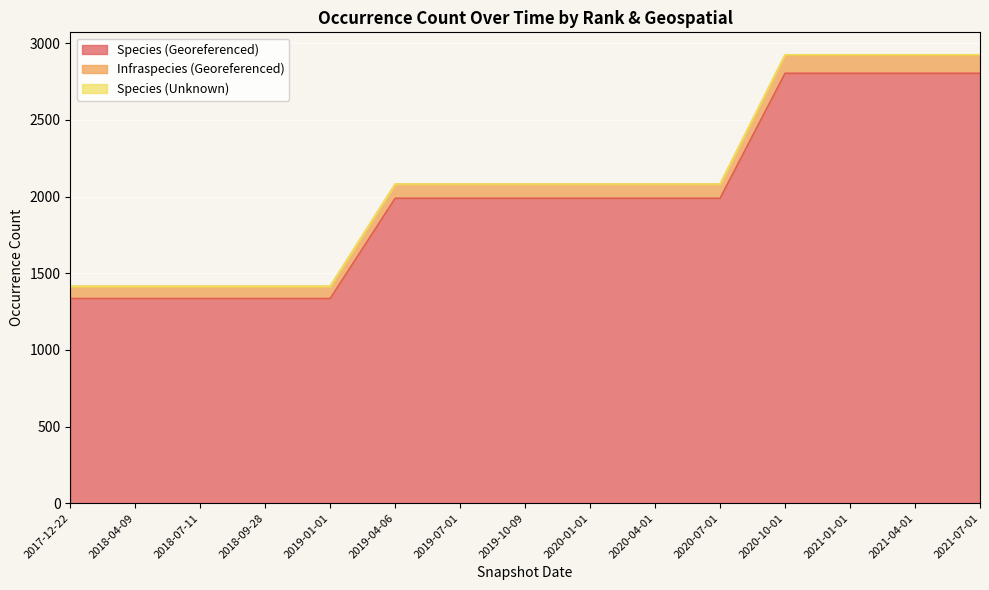

What is the minimum value for Species (Georeferenced)?

1335